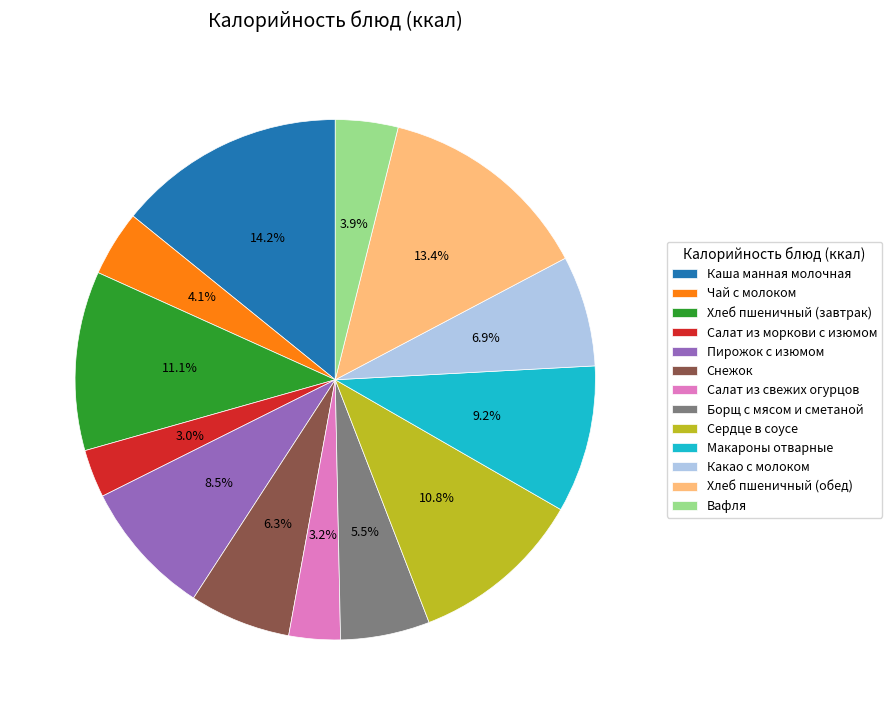

To the nearest percent, what portion does Хлеб пшеничный (завтрак) represent?

11%